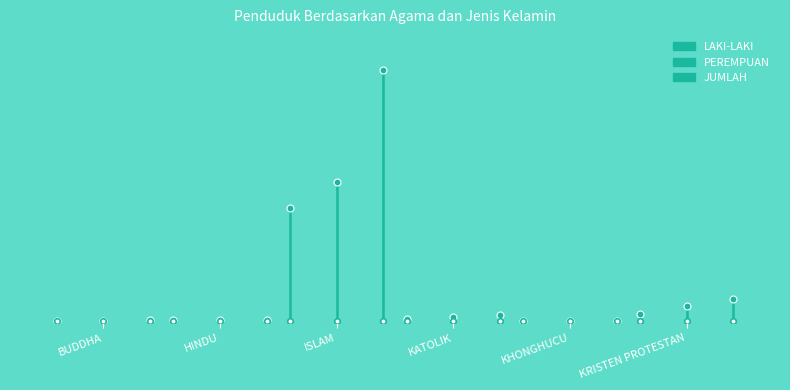

At how many categories does at least one series exceed 16?

1